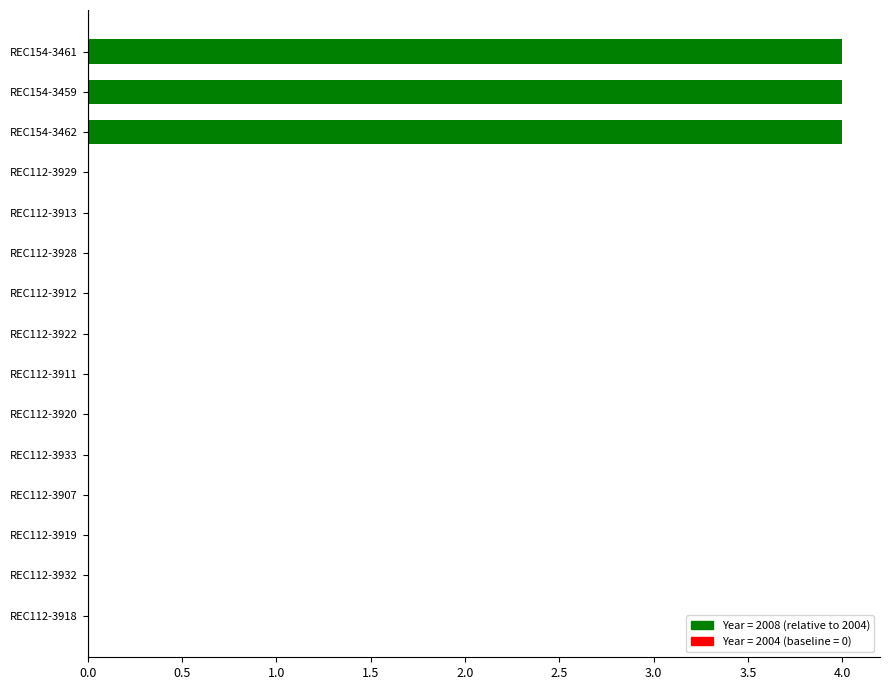

List the labels in order of value, largest first.

REC154-3461, REC154-3459, REC154-3462, REC112-3929, REC112-3913, REC112-3928, REC112-3912, REC112-3922, REC112-3911, REC112-3920, REC112-3933, REC112-3907, REC112-3919, REC112-3932, REC112-3918